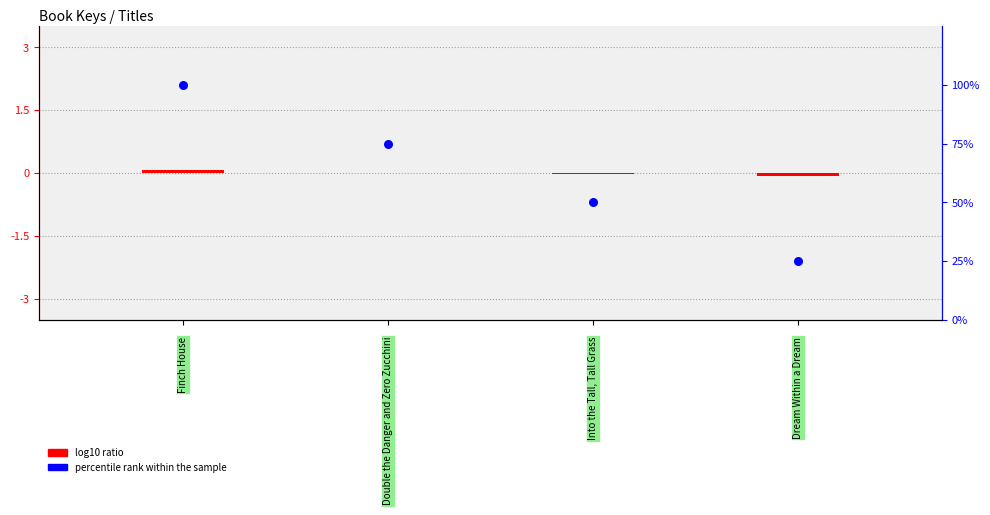

Which series reaches the minimum Y coordinate?

log10 ratio